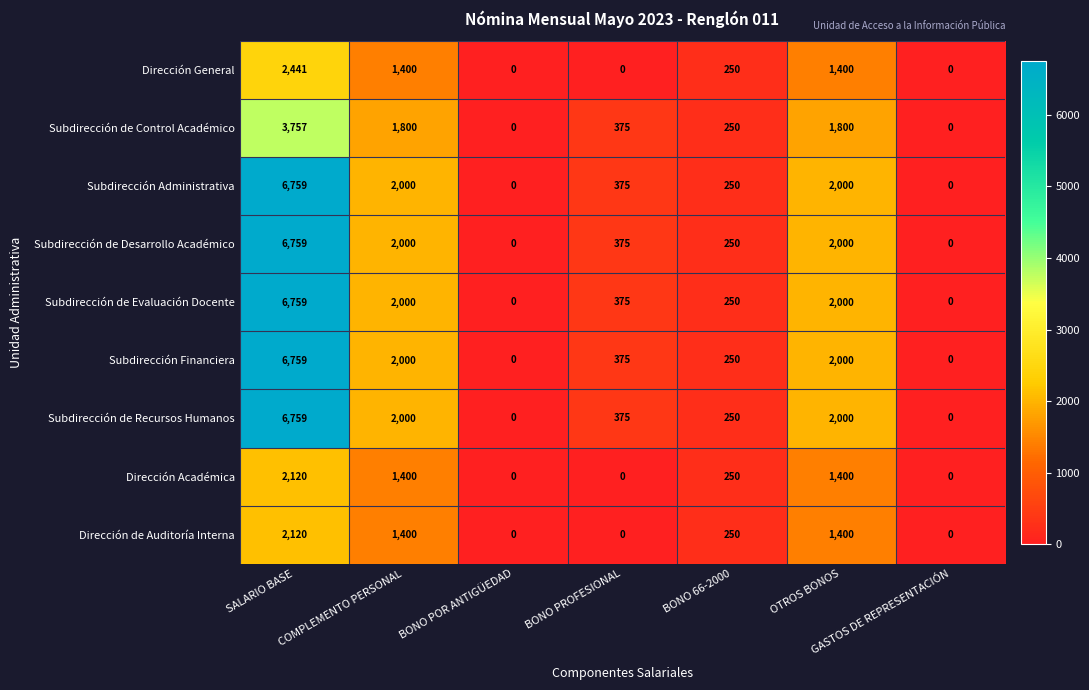

Is the value of Dirección de Auditoría Interna at BONO 66-2000 greater than the value of Subdirección Financiera at GASTOS DE REPRESENTACIÓN?

Yes